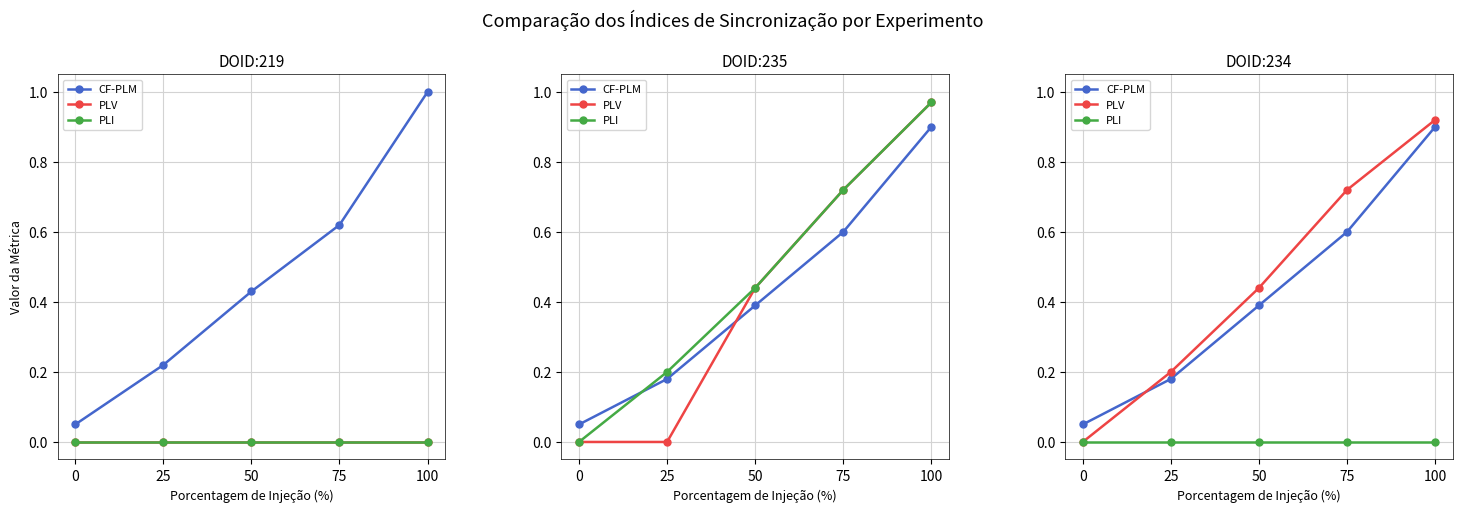

Which series has the widest spread of values?

PLV